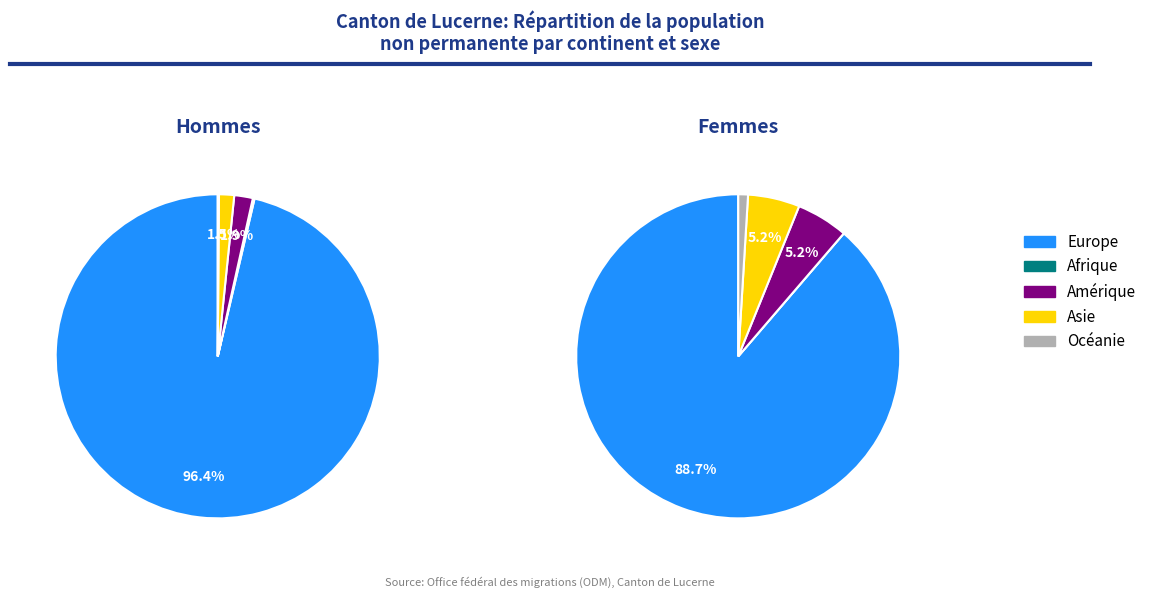

Is Femmes Autres the majority of the pie?

No